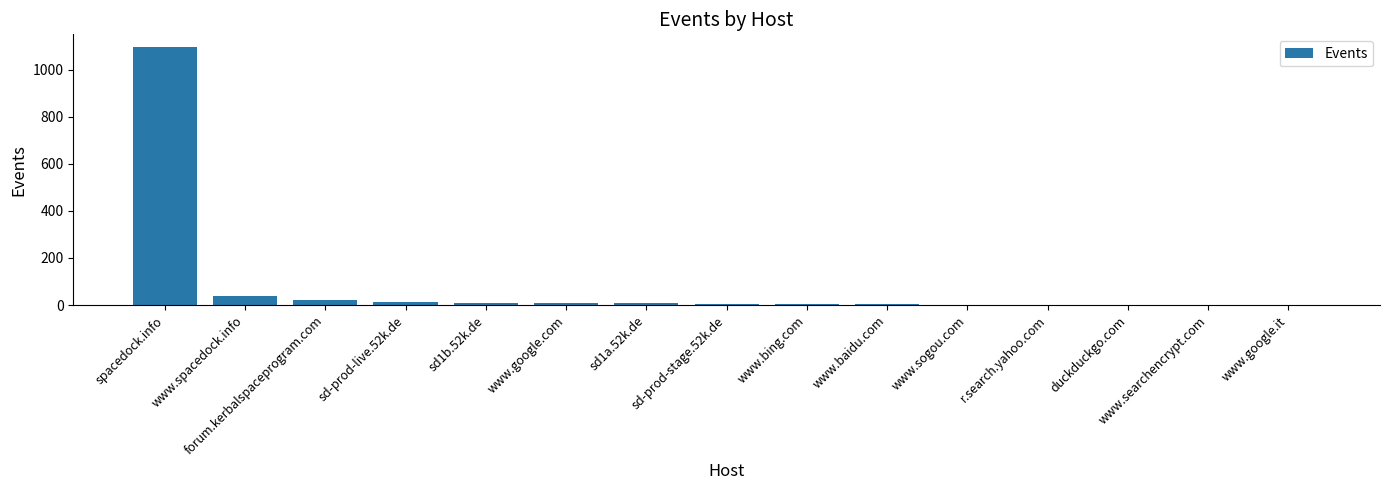

Which has a higher value, www.spacedock.info or spacedock.info?

spacedock.info